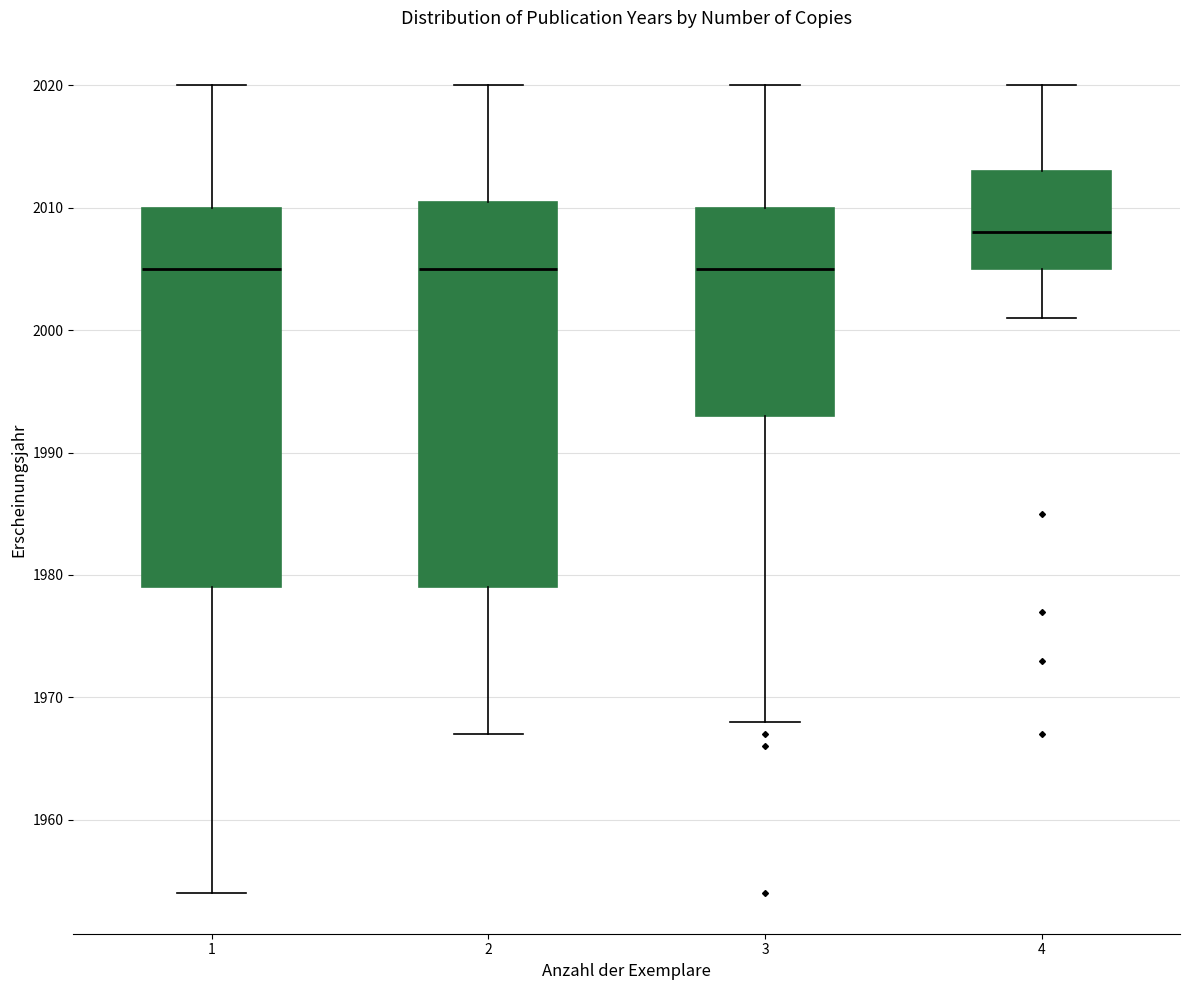

Reading left to right, read every box against the y-axis: the position of its median line, the range the box covers, and the ends of its whiskers. The values are not printed on the chart, so give them approximately, as read against the axis.

1: median 2005, box 1979 to 2010, whiskers 1954 to 2020
2: median 2005, box 1979 to 2011, whiskers 1967 to 2020
3: median 2005, box 1993 to 2010, whiskers 1968 to 2020
4: median 2008, box 2005 to 2013, whiskers 2001 to 2020